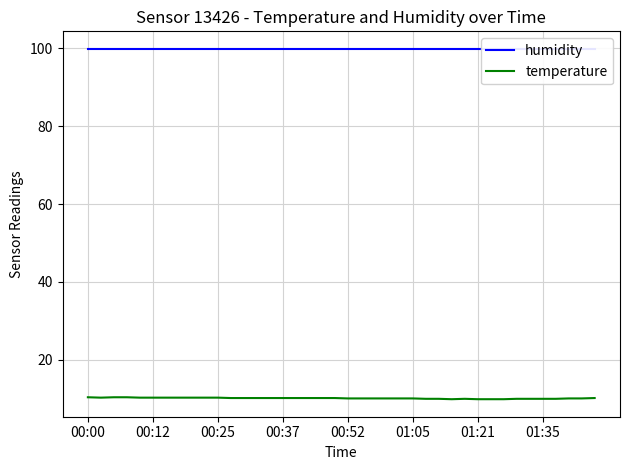

Where does the temperature series first go above 10?

00:00